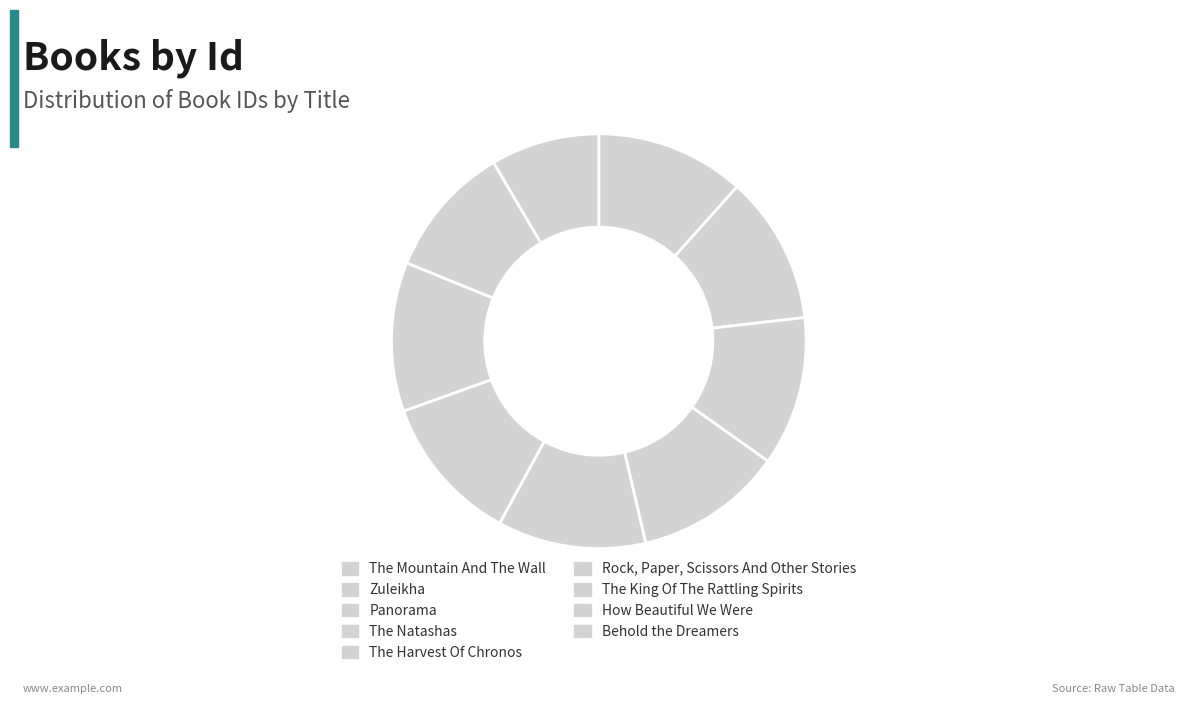

What percentage is the Behold the Dreamers slice, to the nearest percent?

8%